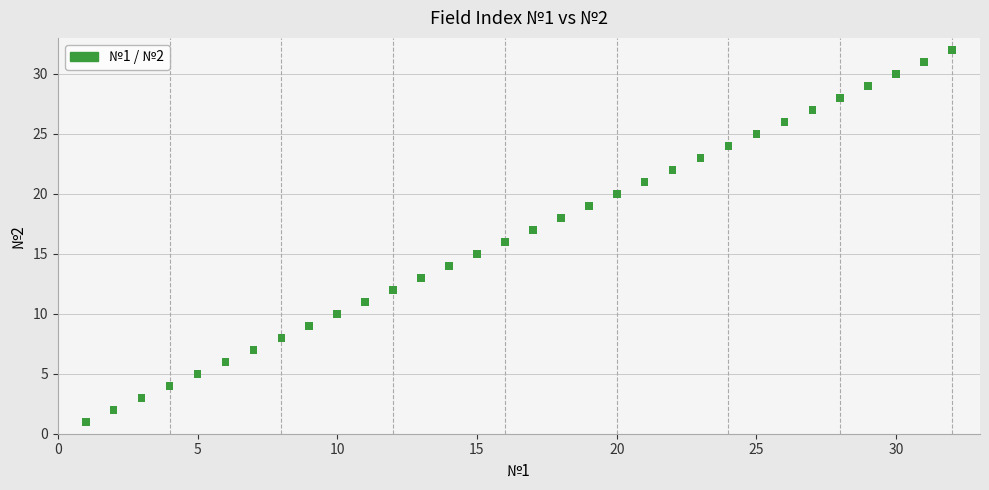

What is the range of X values (max minus min)?

31